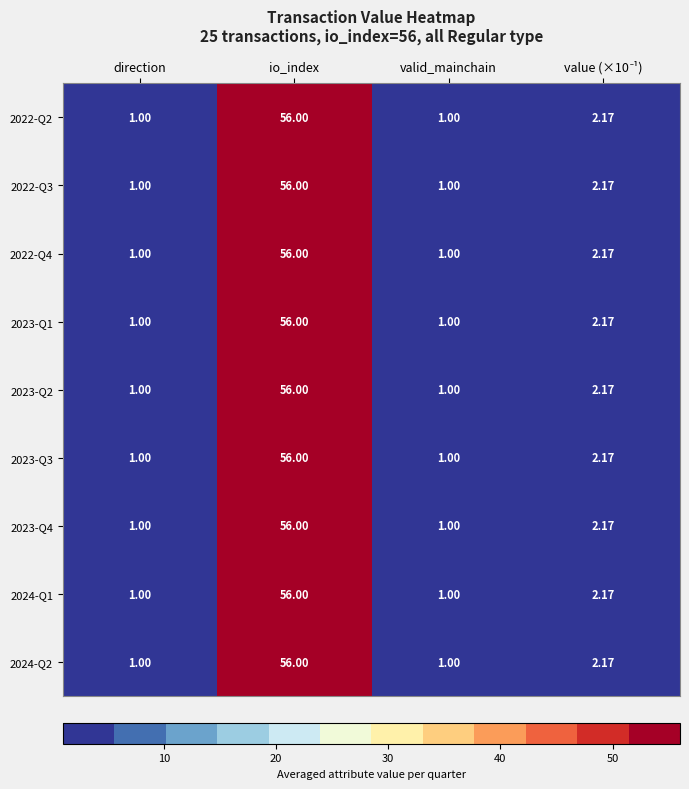

At which category is the sum across all series the highest?

io_index